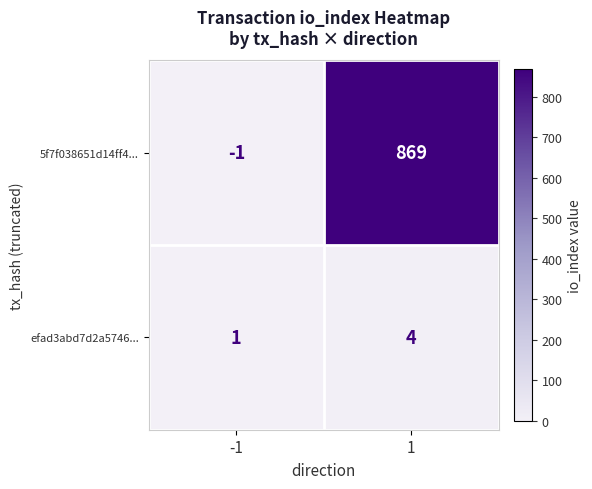

What is the difference between the efad3abd7d2a5746... values at 1 and -1?

3